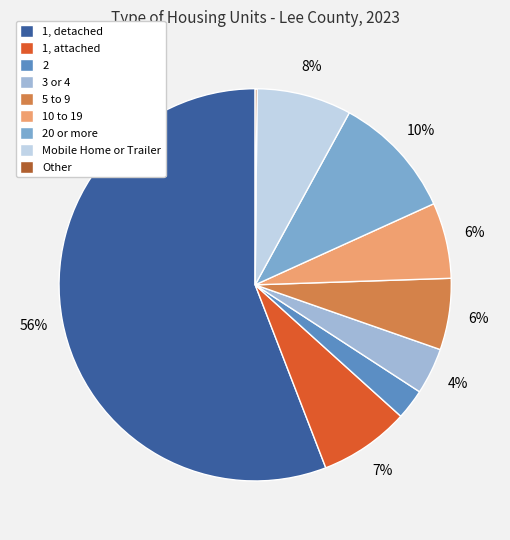

The 10 to 19 slice represents 6% of the pie. True or false?

True